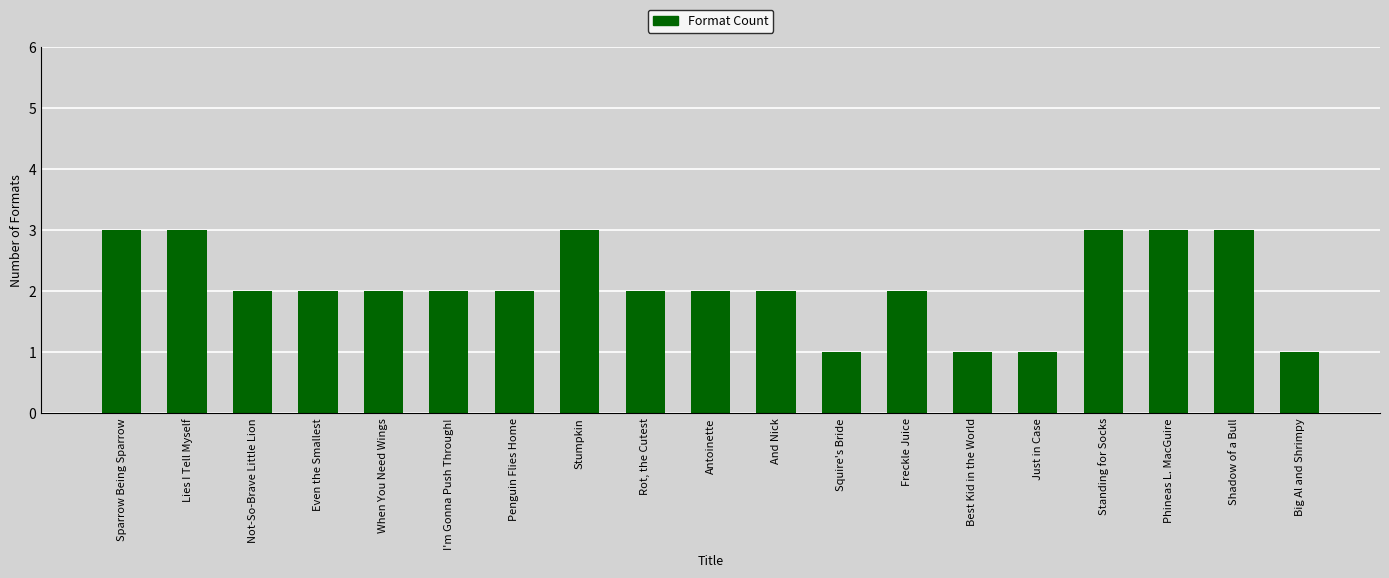

What position from the left is Standing for Socks?

16